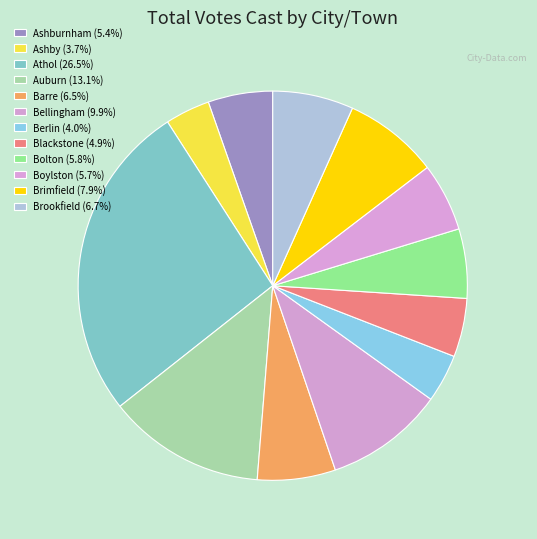

To the nearest percent, what is the difference between the largest and smallest slice percentages?

23%